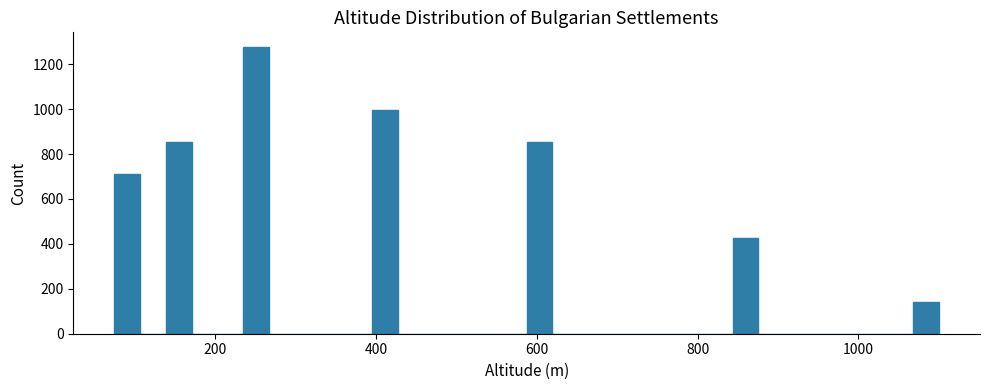

Read against the x-axis, roughly where is the centre of the tallest bar?

260